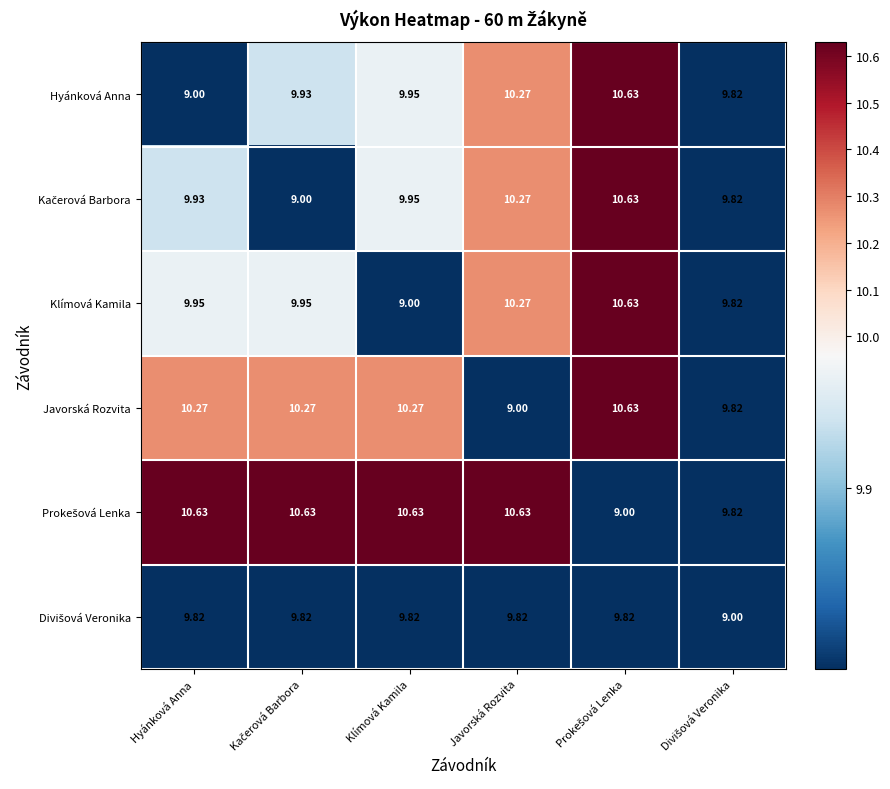

Where is Klímová Kamila nearest to the value 9?

Klímová Kamila